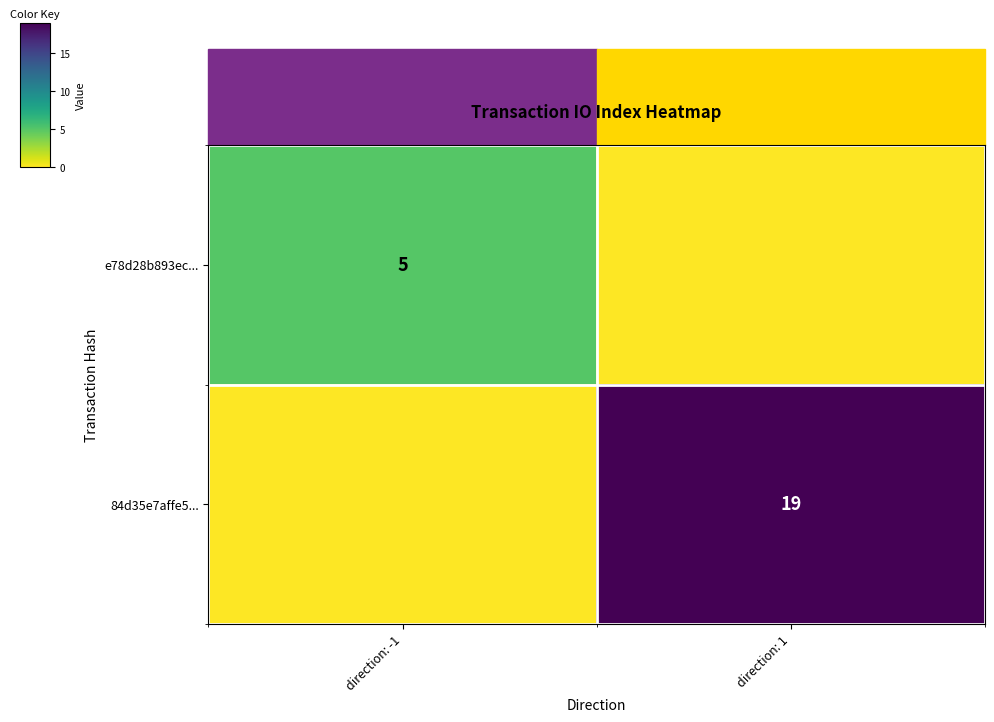

Is the value of 84d35e7affe5... at direction: 1 greater than the value of e78d28b893ec... at direction: -1?

Yes